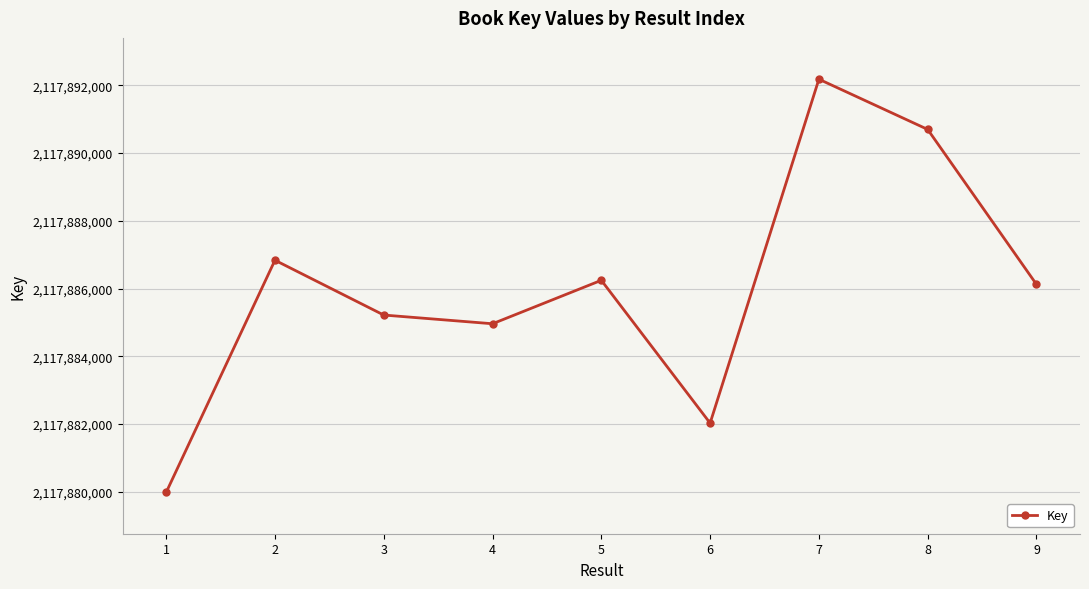

The chart shows a value of 3097858634 at 2. True or false?

False